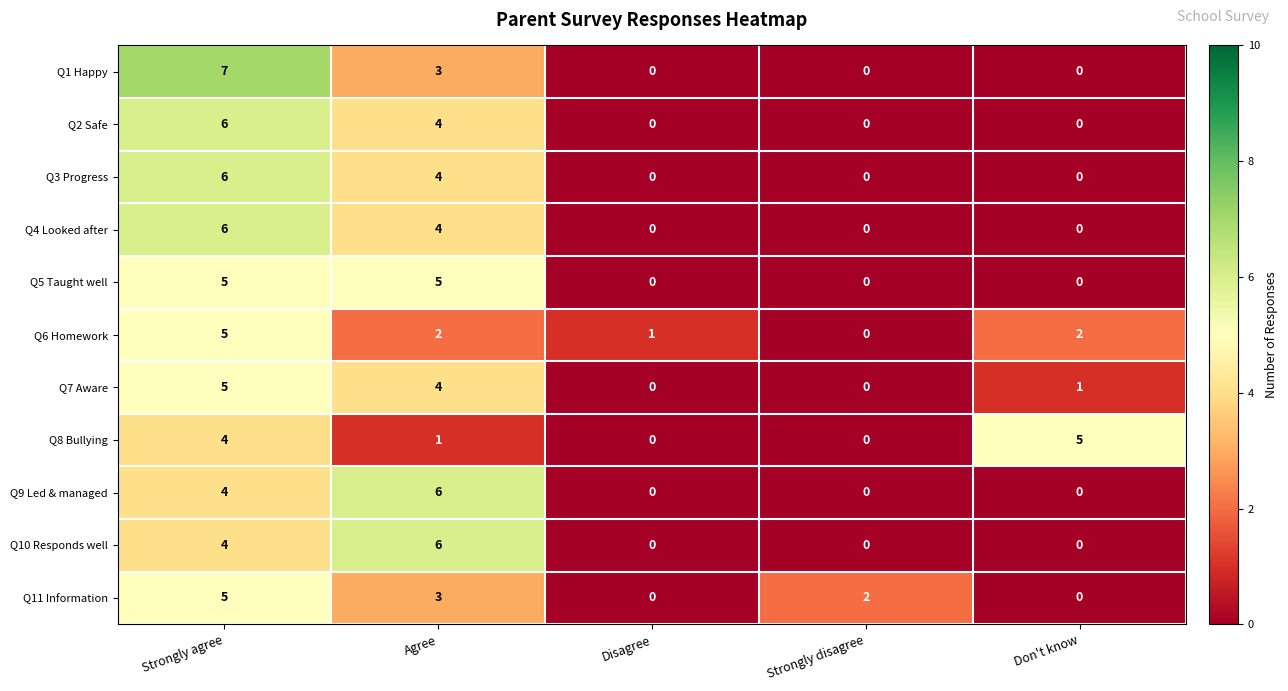

What is the difference between the Q9 Led & managed values at Disagree and Strongly agree?

4